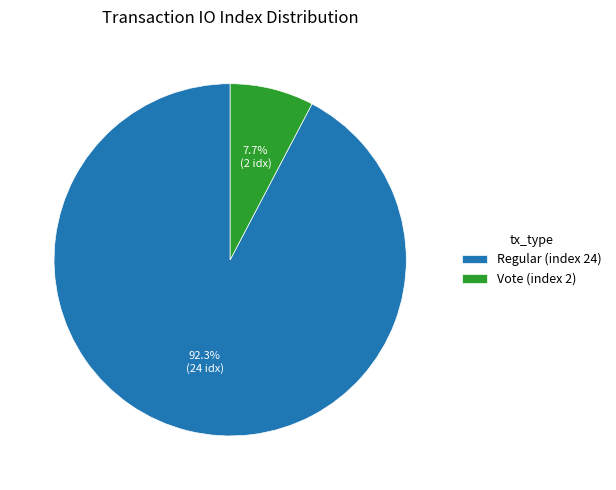

Between Regular (index 24) and Vote (index 2), which is larger?

Regular (index 24)